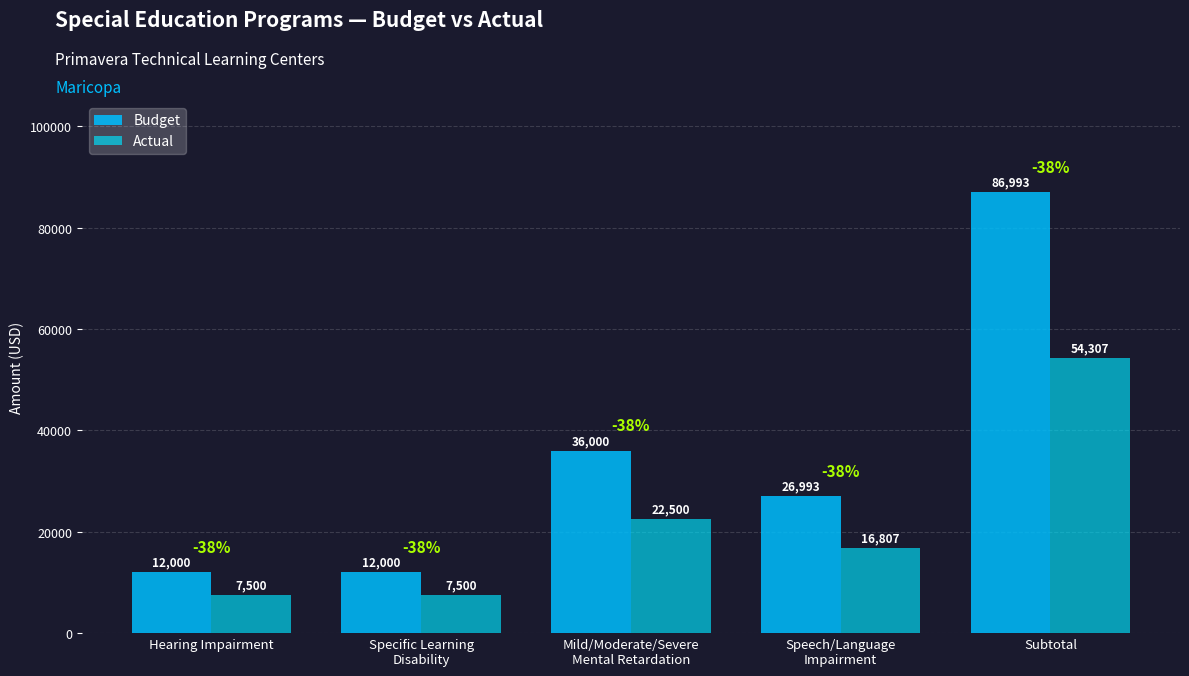

What value does the Budget series have at Speech/Language
Impairment, to the nearest 50?

27000